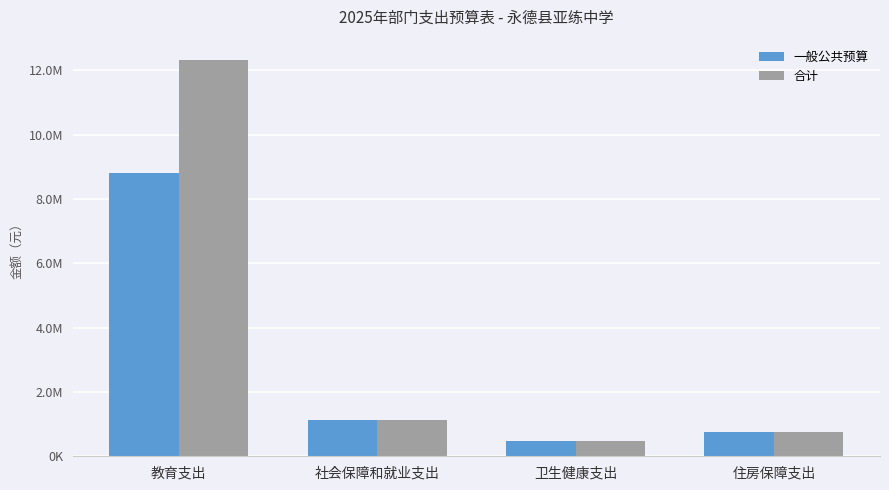

What is the label of the 1st bar from the right?

住房保障支出